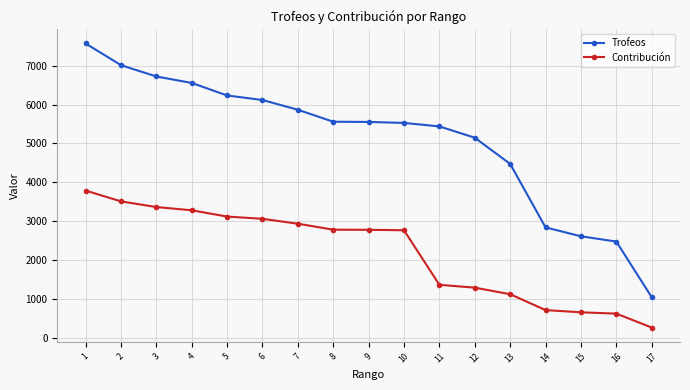

At which label is Trofeos closest to 4308?

13